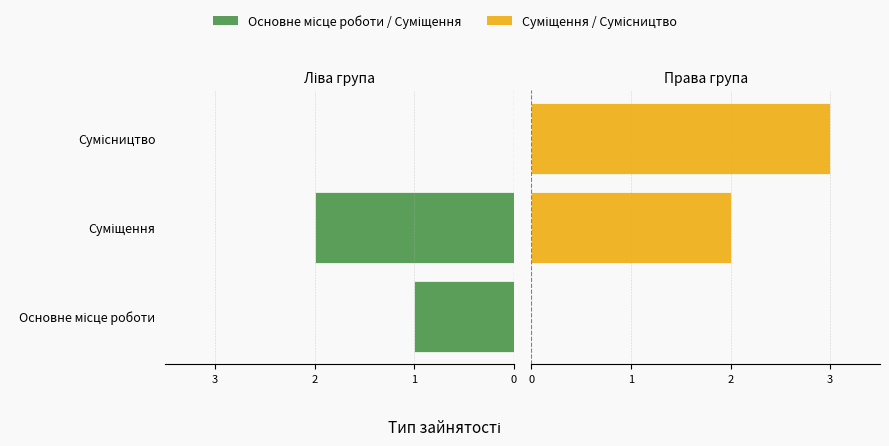

How many groups of bars are there?

3